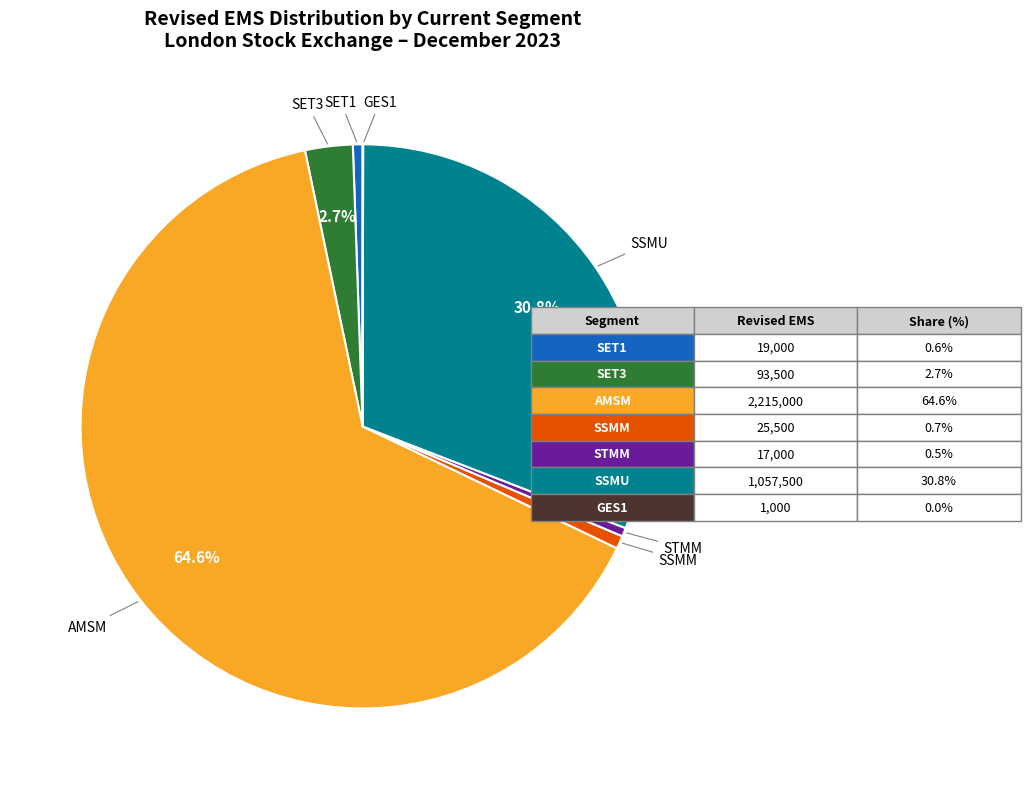

Is the sum of SET3 and AMSM greater than half?

Yes